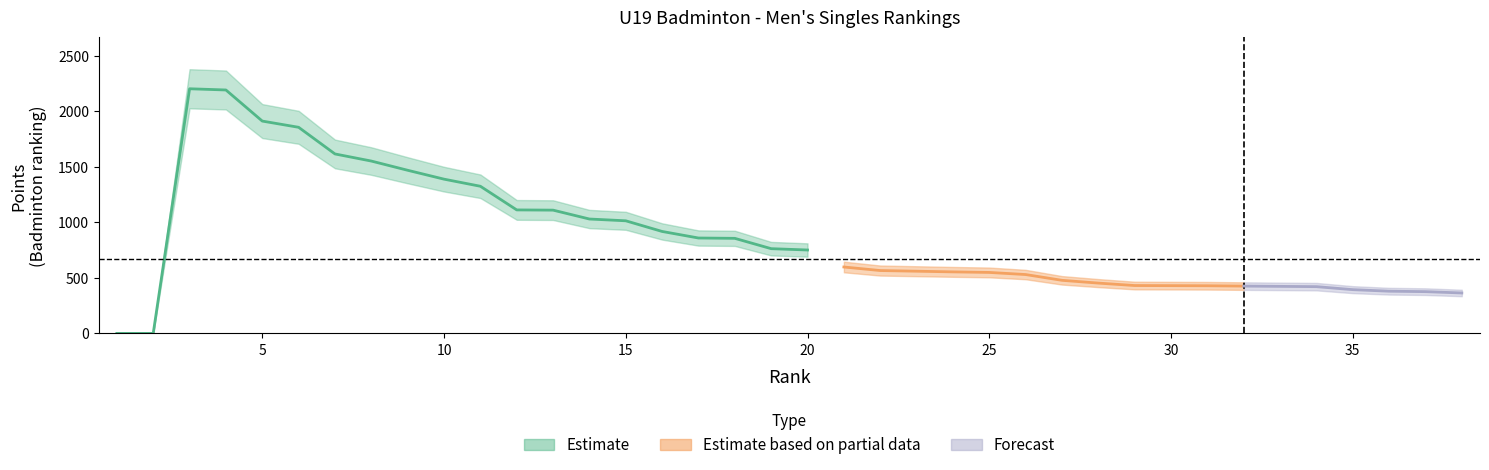

At which label is Points closest to 1101?

13